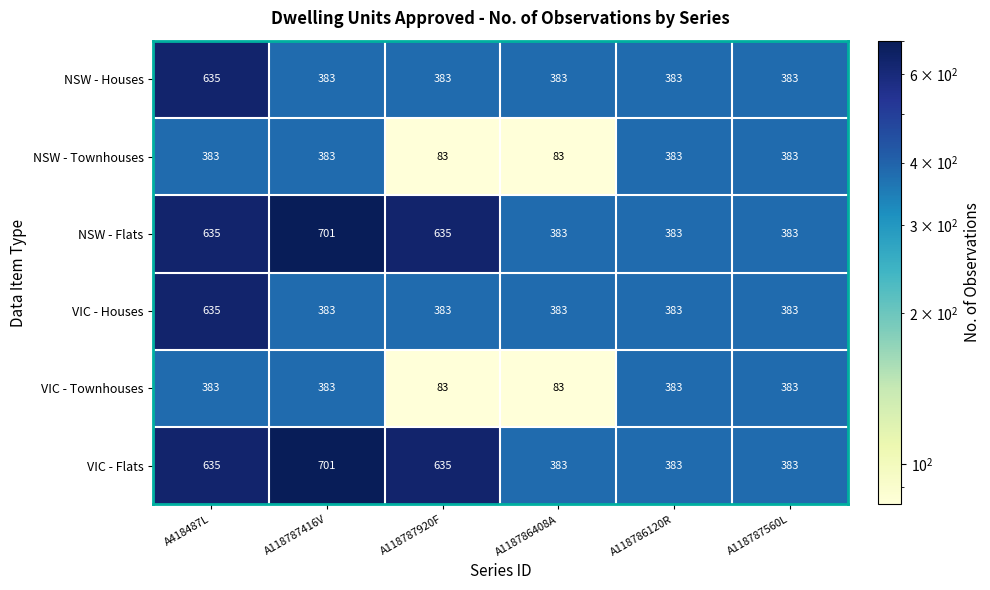

What is the highest value of the VIC - Houses series?

635